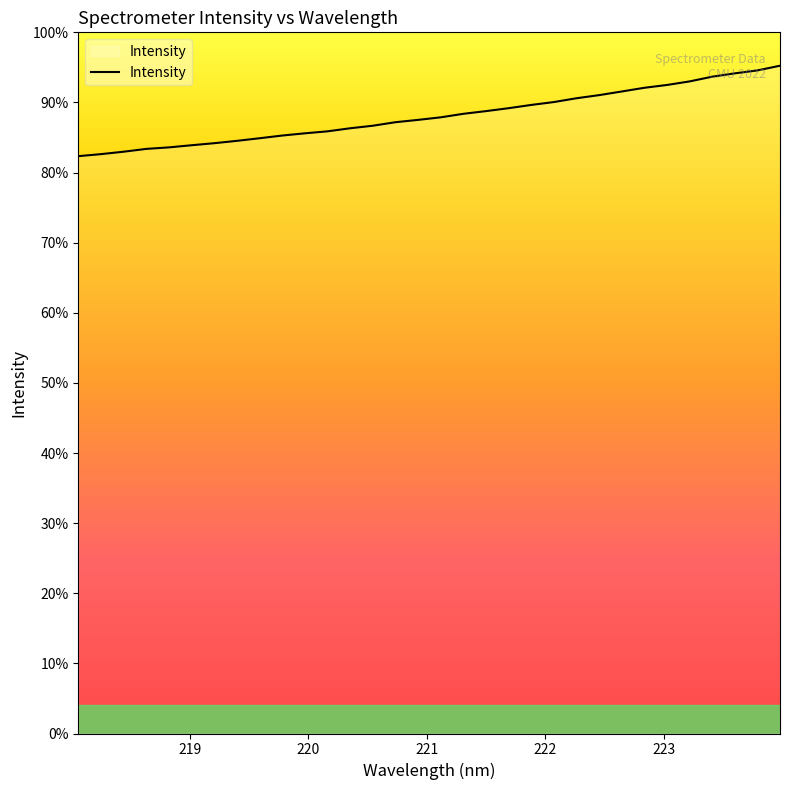

Does the chart display data point markers on the line(s)?

No